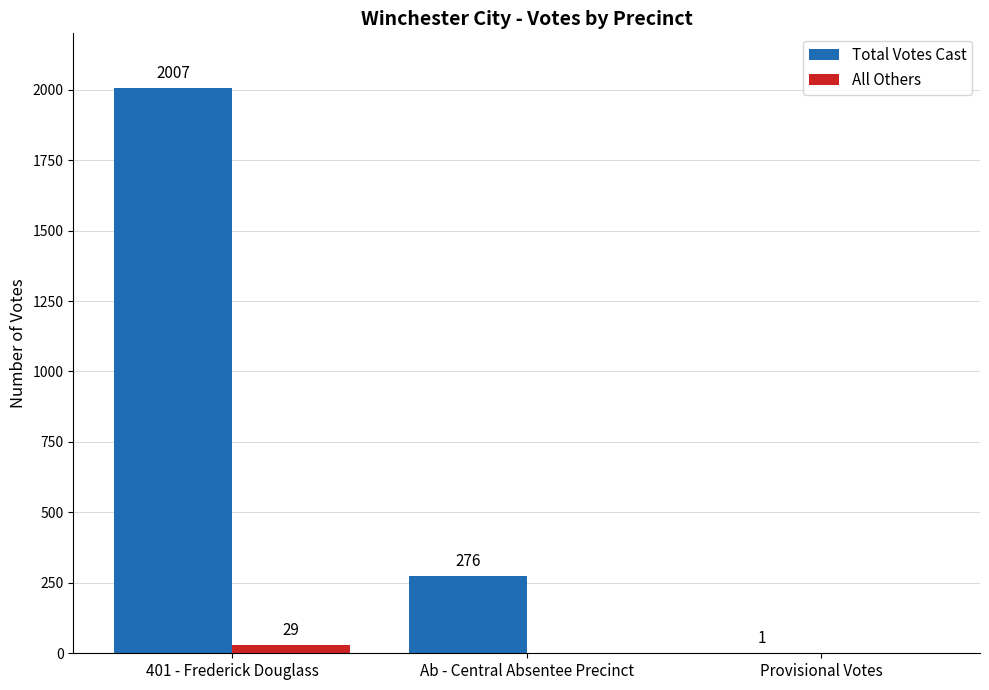

How many All Others values are between 0 and 29?

3